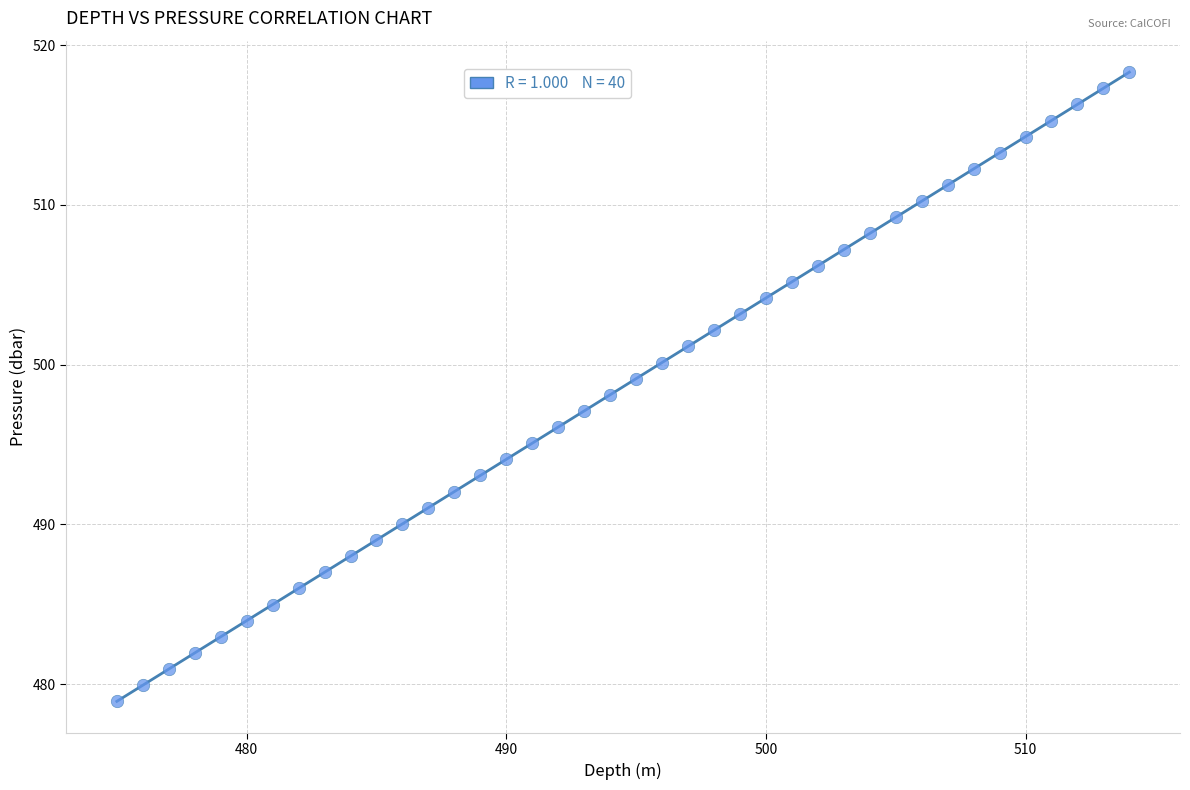

What is the range of Y values (max minus min)?

39.4